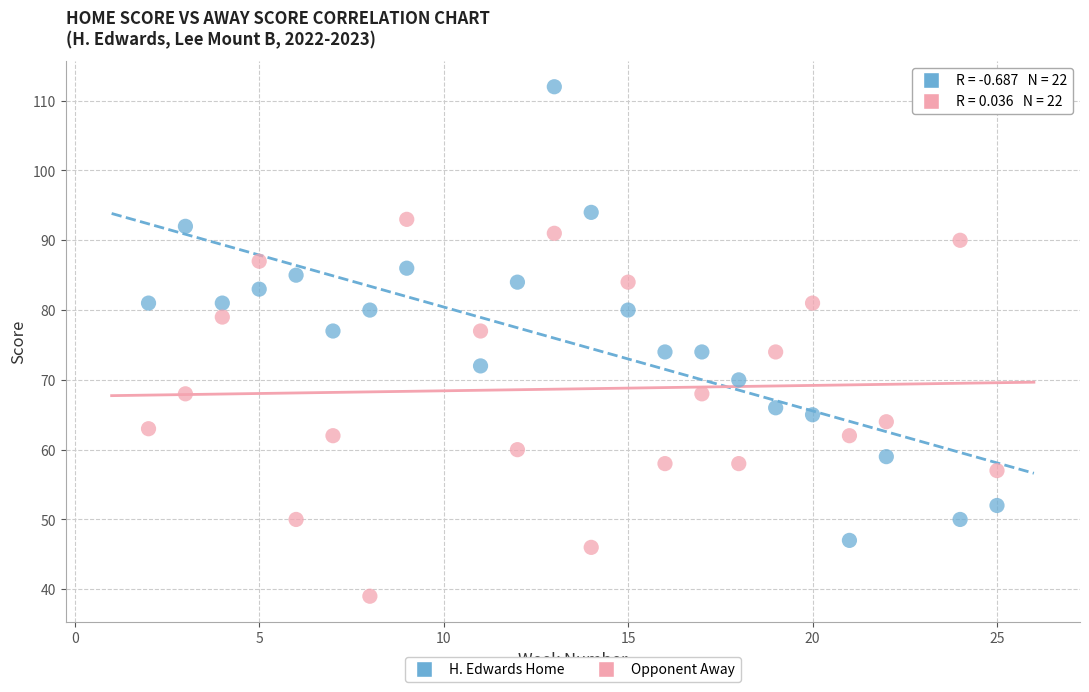

Across all data points, what is the range of Y values (max minus min)?

73